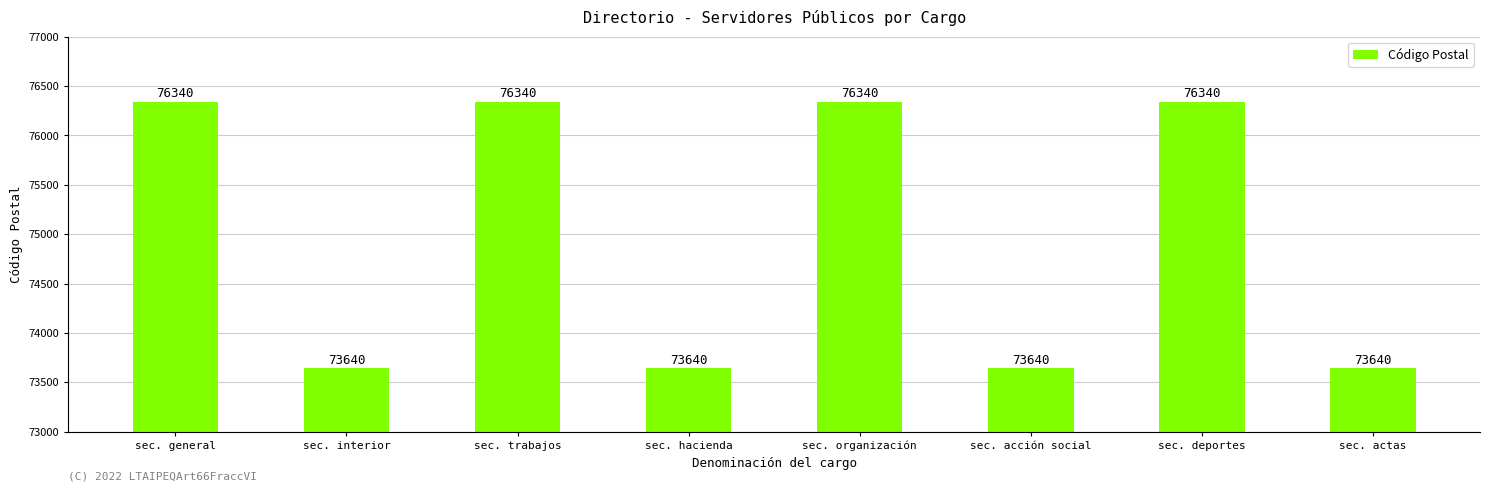

What is the label of the 2nd bar from the left?

sec. interior